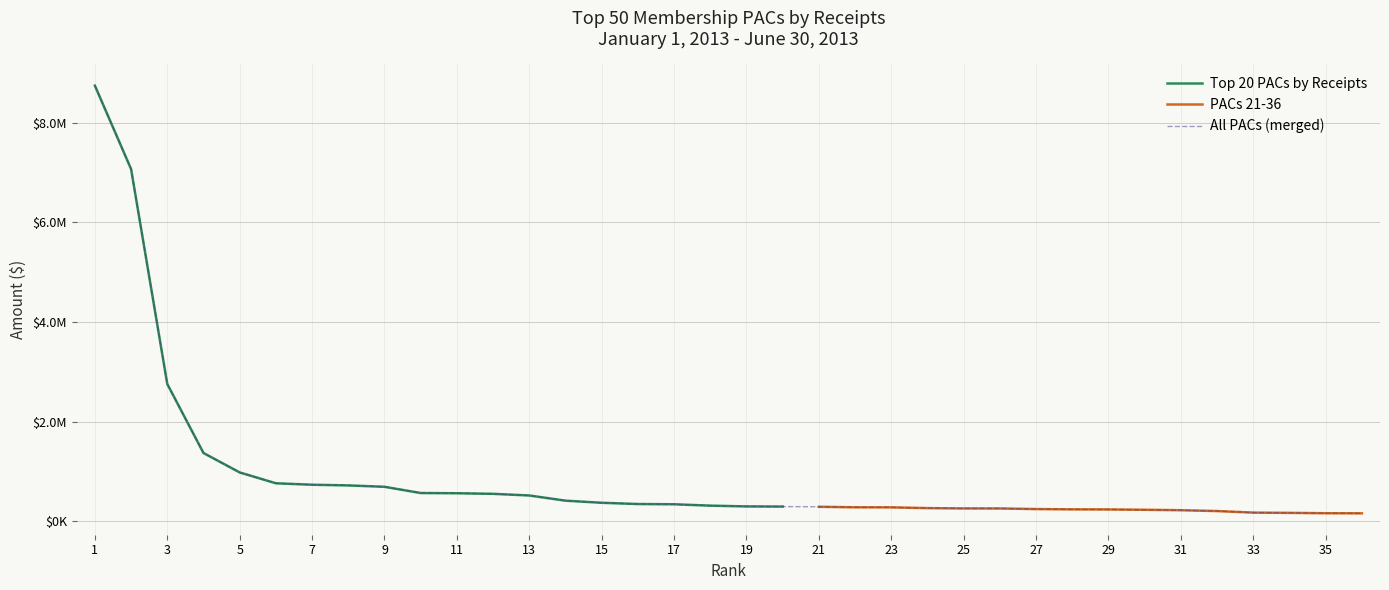

Which has a higher value, 13 or 1?

1